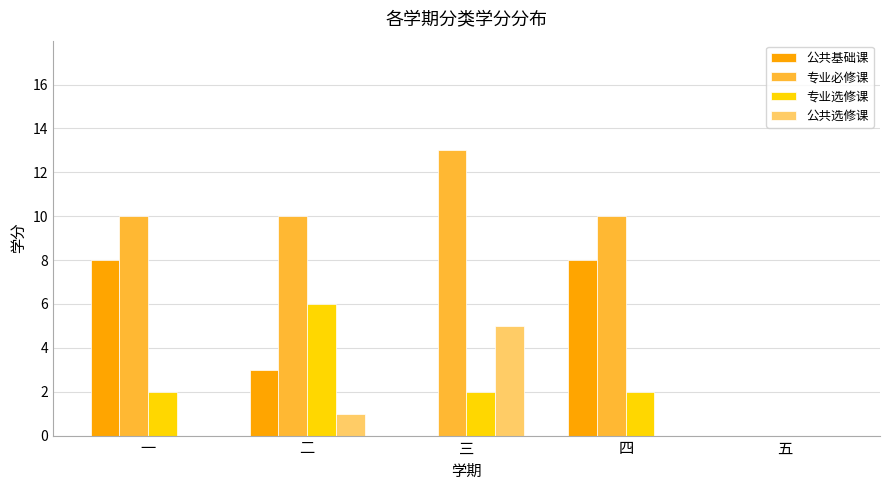

Reading left to right, extract all data points from this chart.

公共基础课: 一=8	二=3	三=0	四=8	五=0
专业必修课: 一=10	二=10	三=13	四=10	五=0
专业选修课: 一=2	二=6	三=2	四=2	五=0
公共选修课: 一=0	二=1	三=5	四=0	五=0